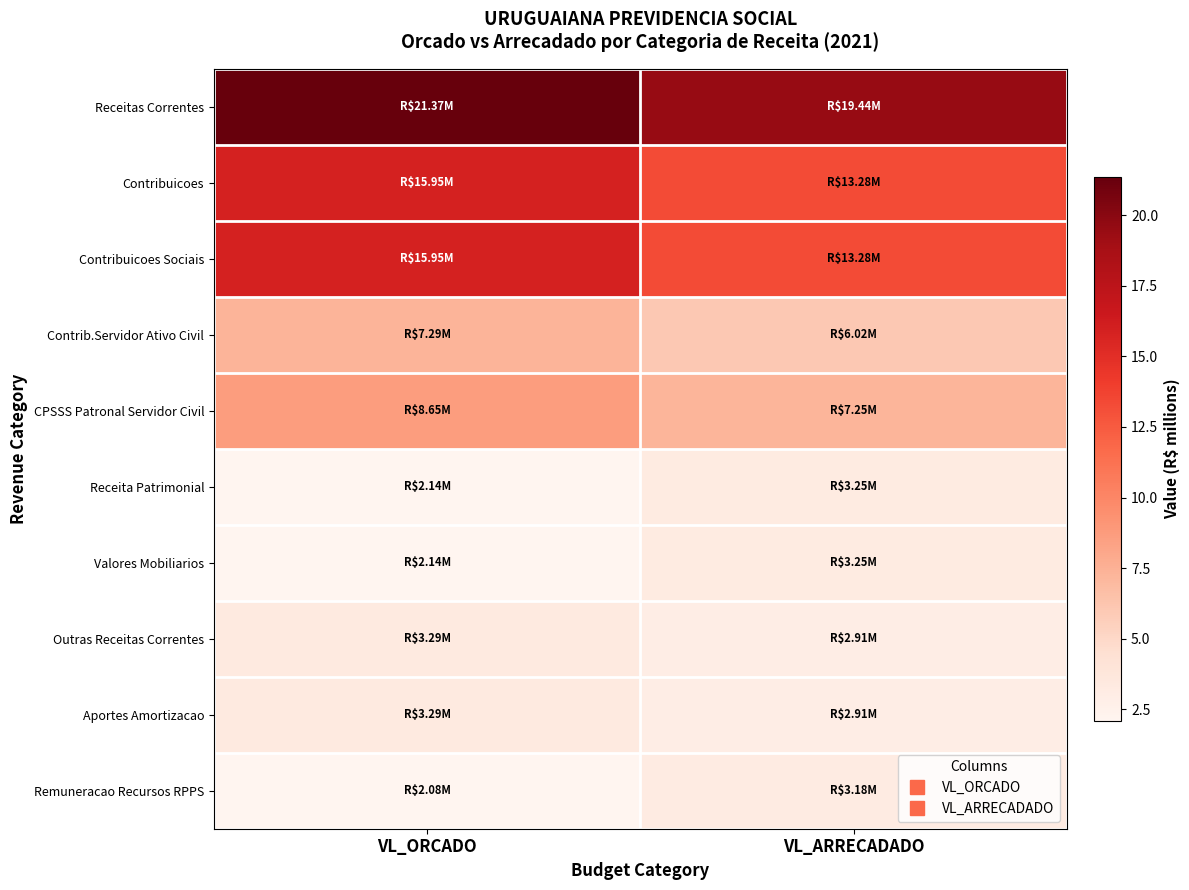

Reading left to right, list all the values displayed in this chart.

Receitas Correntes: VL_ORCADO=21.4	VL_ARRECADADO=19.4
Contribuicoes: VL_ORCADO=15.9	VL_ARRECADADO=13.3
Contribuicoes Sociais: VL_ORCADO=15.9	VL_ARRECADADO=13.3
Contrib.Servidor Ativo Civil: VL_ORCADO=7.3	VL_ARRECADADO=6.0
CPSSS Patronal Servidor Civil: VL_ORCADO=8.7	VL_ARRECADADO=7.3
Receita Patrimonial: VL_ORCADO=2.1	VL_ARRECADADO=3.3
Valores Mobiliarios: VL_ORCADO=2.1	VL_ARRECADADO=3.3
Outras Receitas Correntes: VL_ORCADO=3.3	VL_ARRECADADO=2.9
Aportes Amortizacao: VL_ORCADO=3.3	VL_ARRECADADO=2.9
Remuneracao Recursos RPPS: VL_ORCADO=2.1	VL_ARRECADADO=3.2